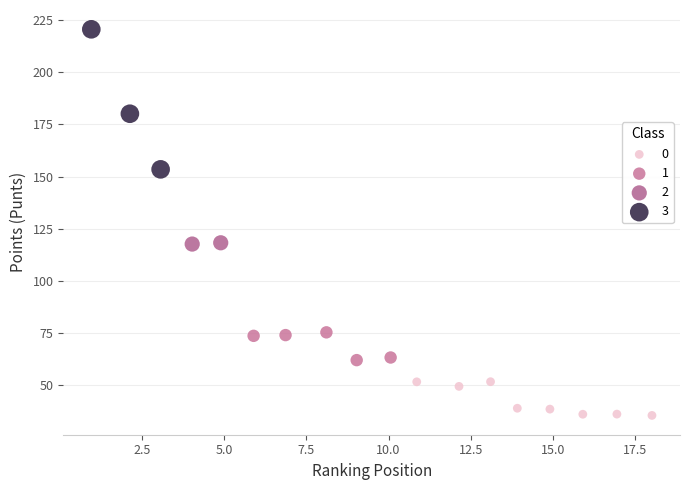

Which series reaches the maximum Y coordinate?

3